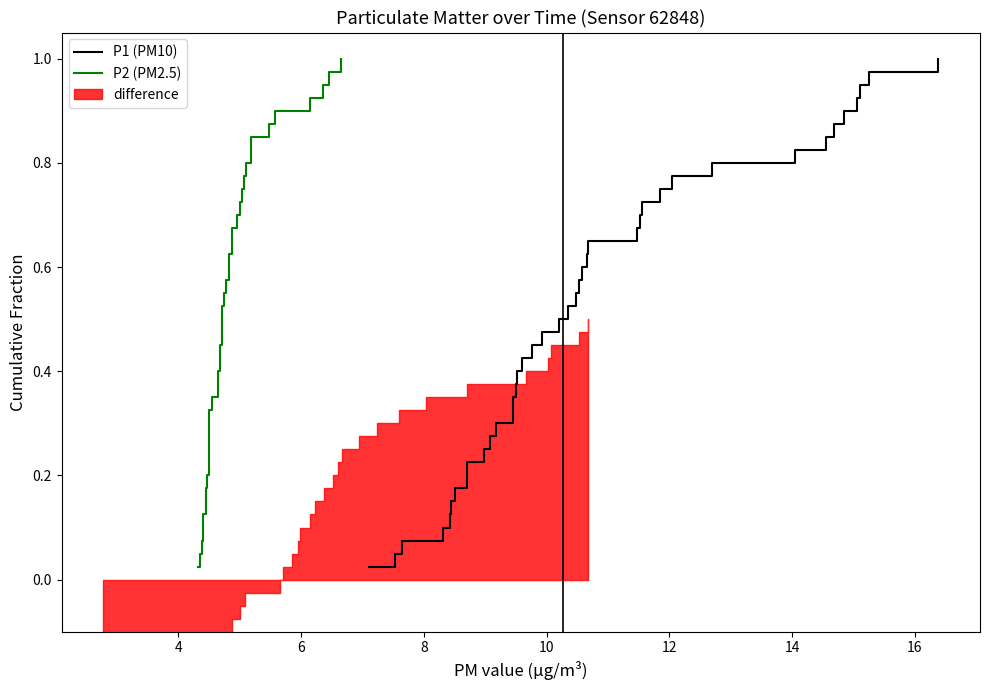

What is the difference between the second highest and minimum values in the P2 (PM2.5) series?

0.9